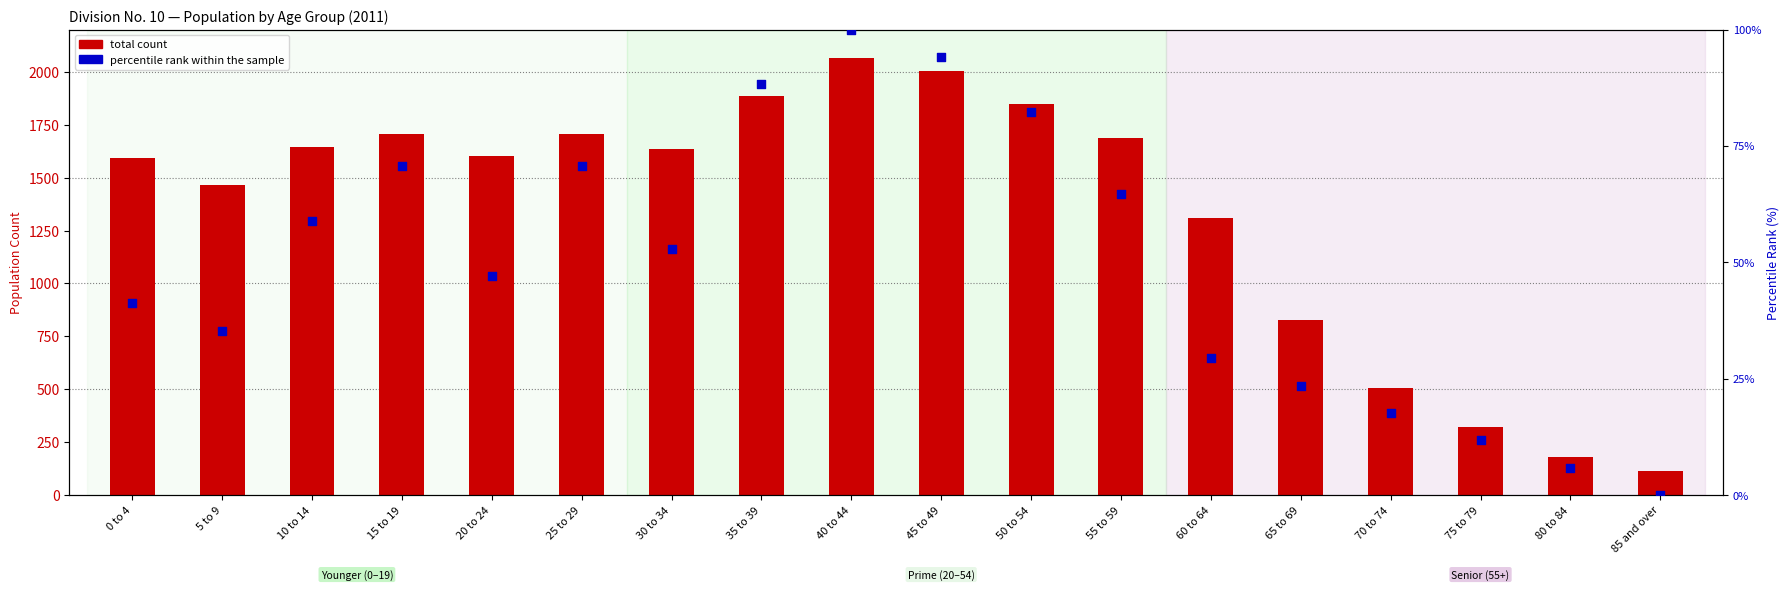

Which series reaches the maximum Y coordinate?

total count